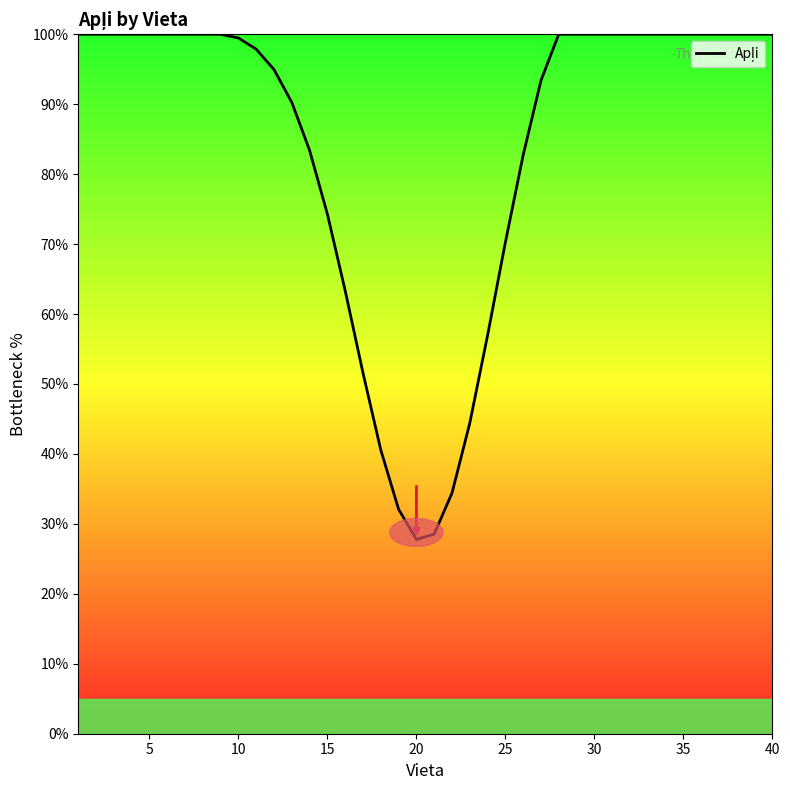

What is the difference between the maximum and minimum values?

72.2